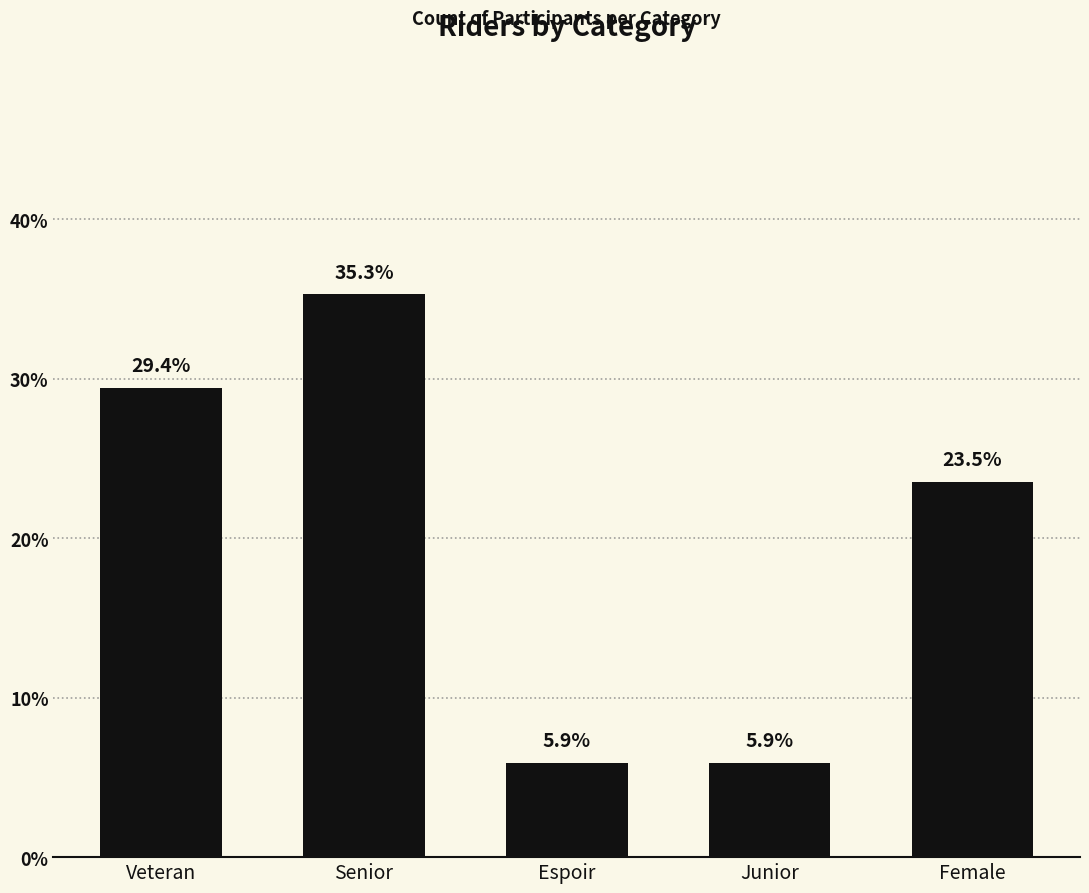

How many data points does each series have?

5